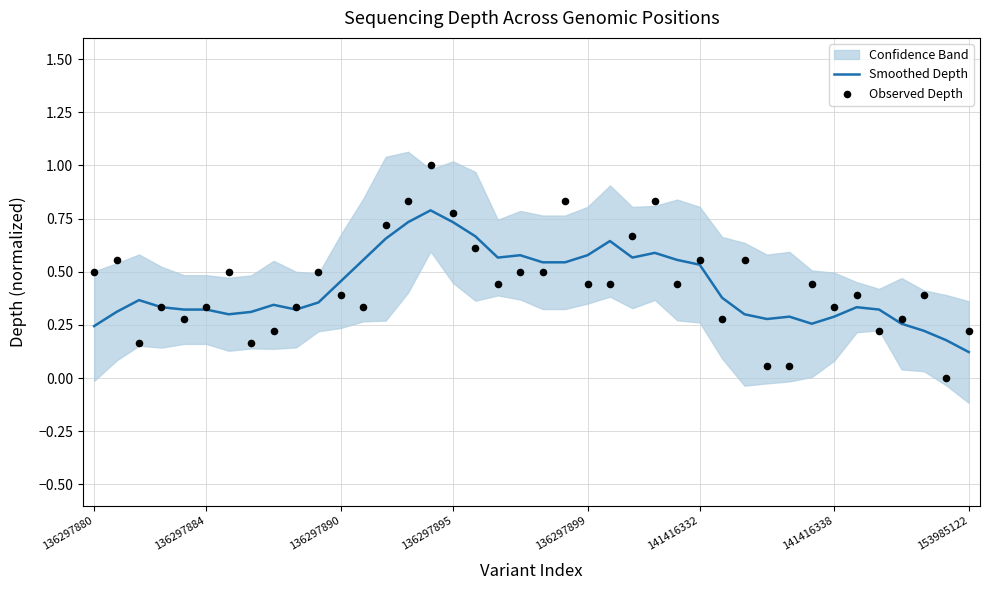

Where is Smoothed Depth nearest to the value 0?

153985122